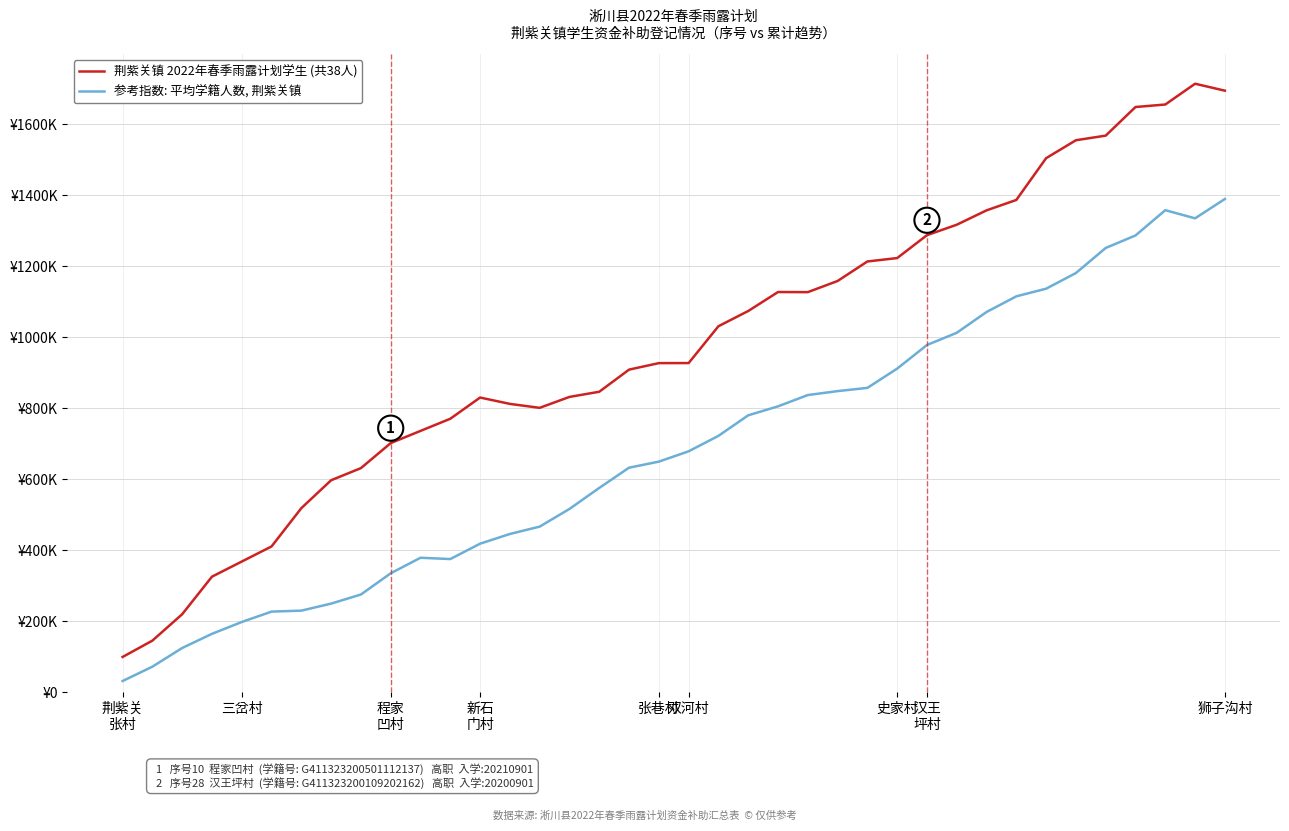

Is this an area chart (filled region under the line)?

No